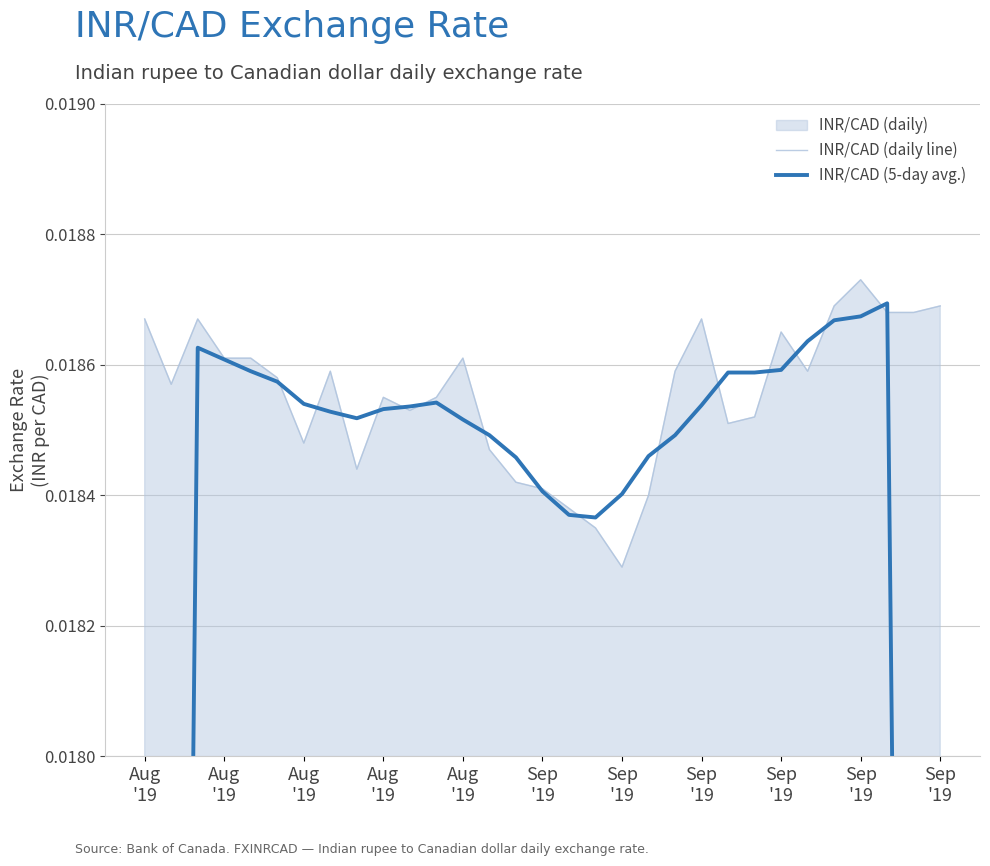

Which series ends up on top after the final intersection of INR/CAD (5-day avg.) and INR/CAD (daily line)?

INR/CAD (daily line)